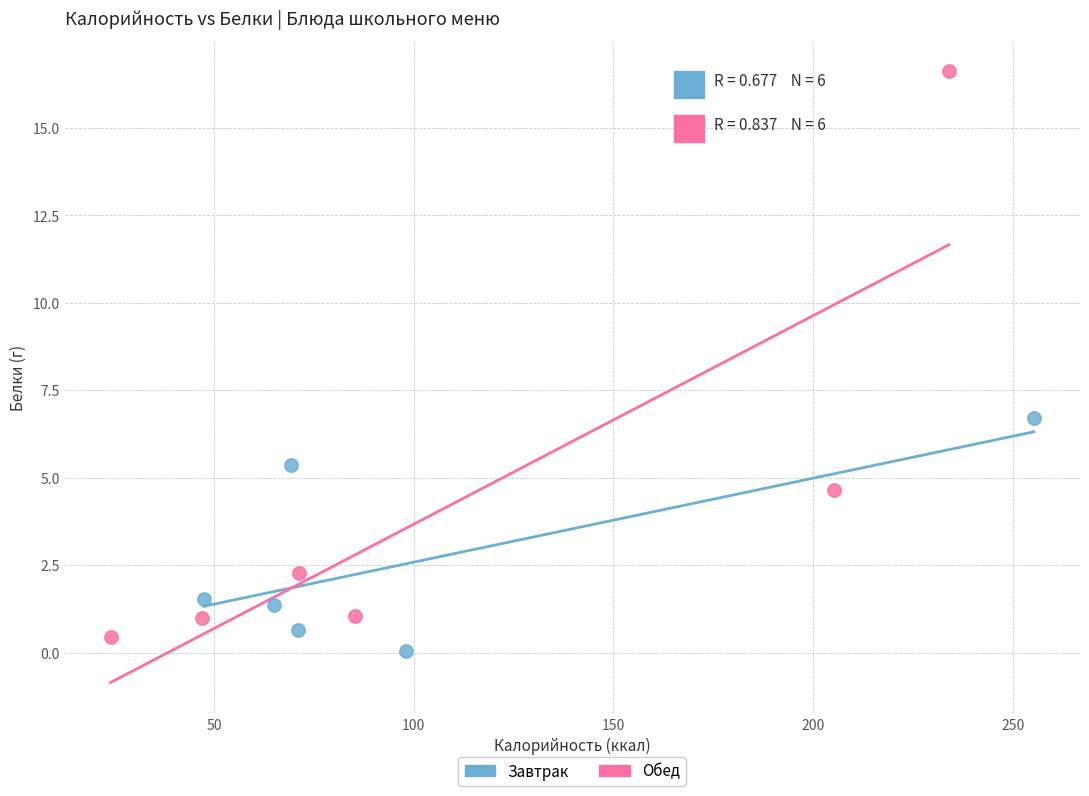

Which series has the widest spread of Y values?

Обед